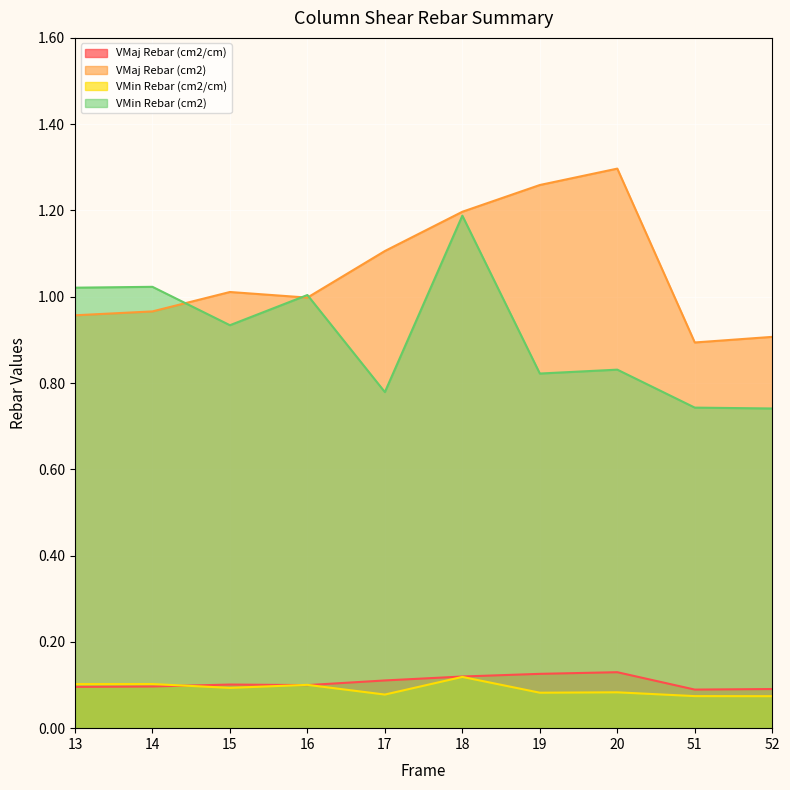

True or false: VMaj Rebar (cm2/cm) and VMaj Rebar (cm2) intersect in this chart.

False